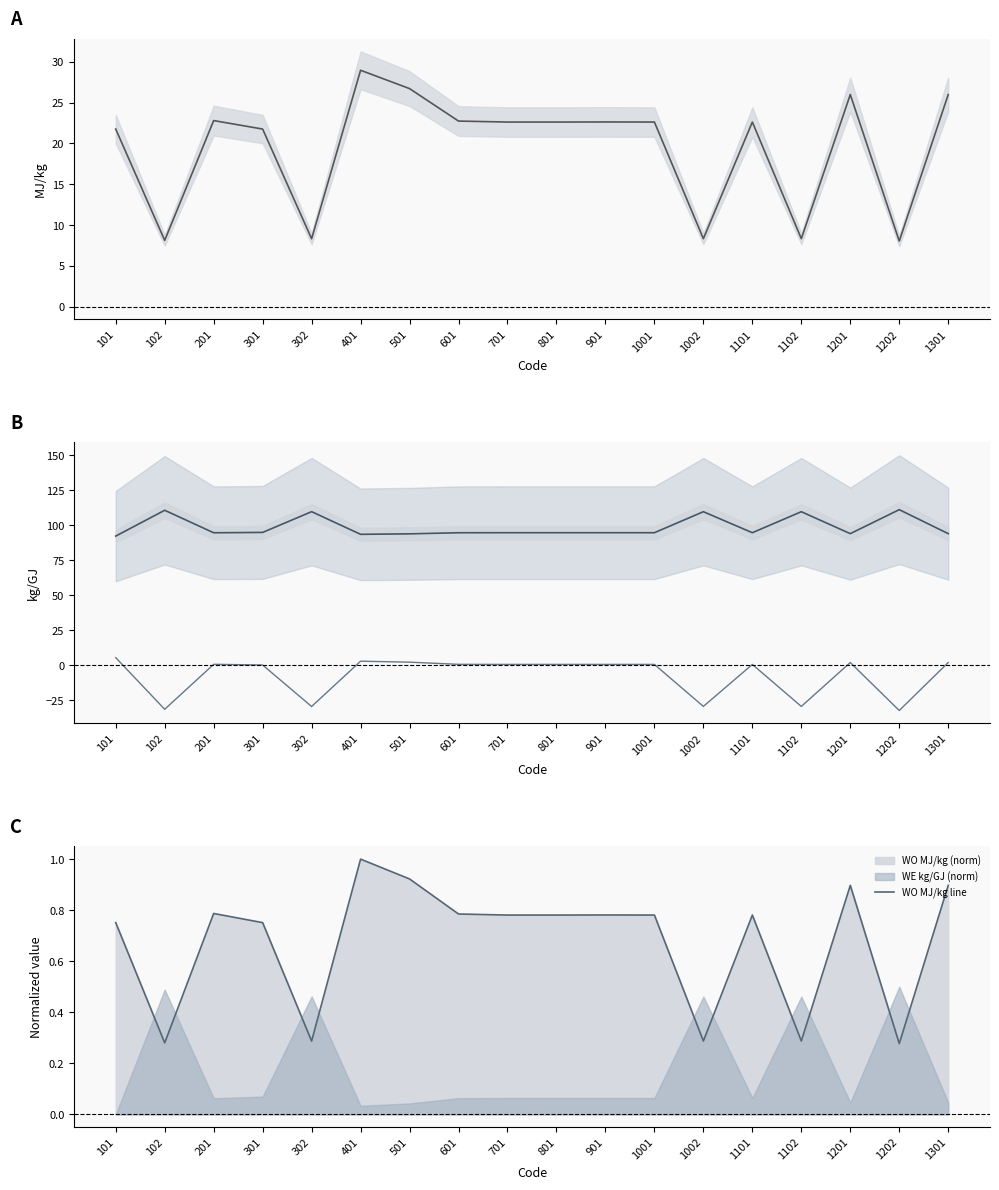

The WE deviation series shows 1.9 at 1201. True or false?

True